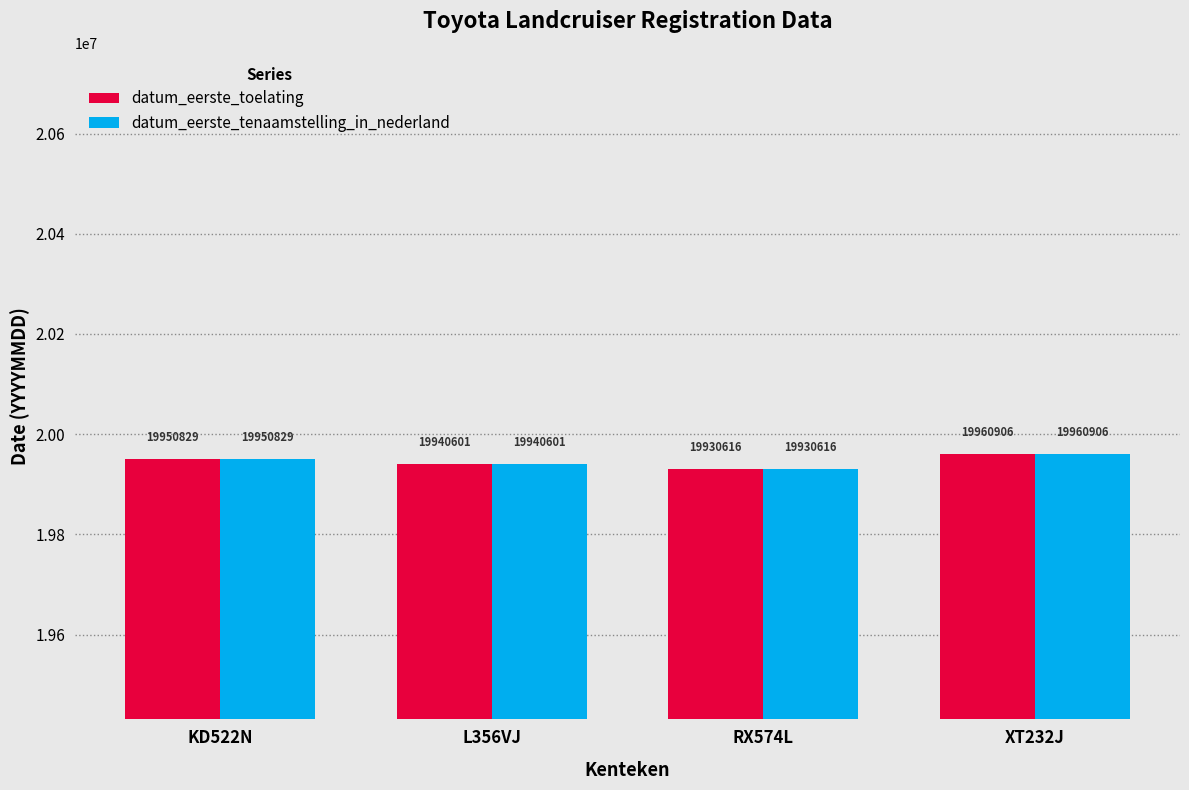

What position from the right is KD522N?

4